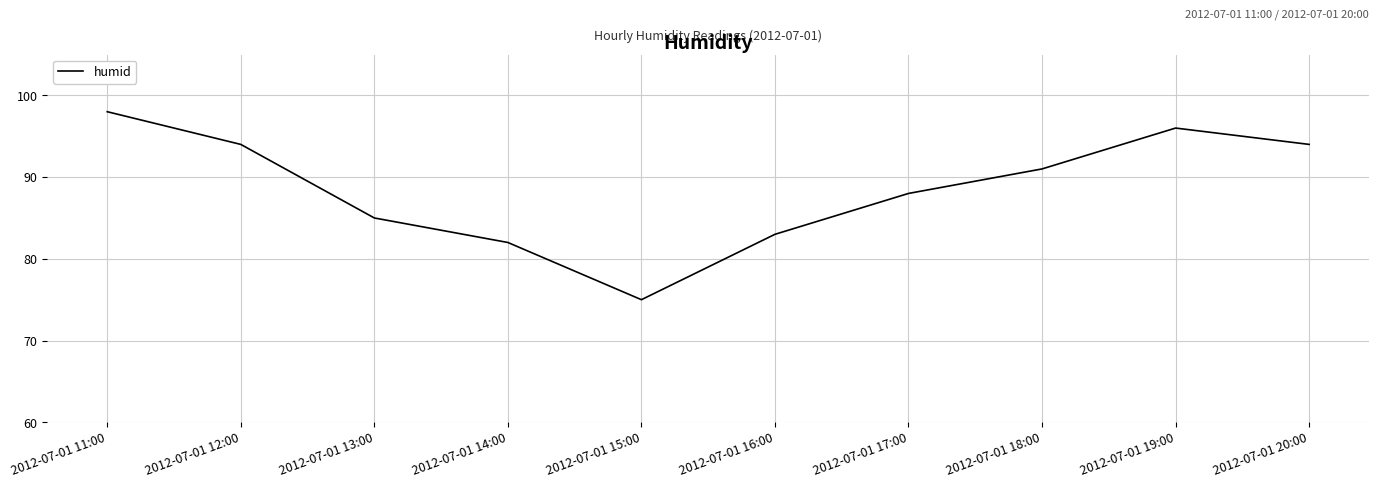

What is the sum of the values at 2012-07-01 14:00 and 2012-07-01 17:00?

170